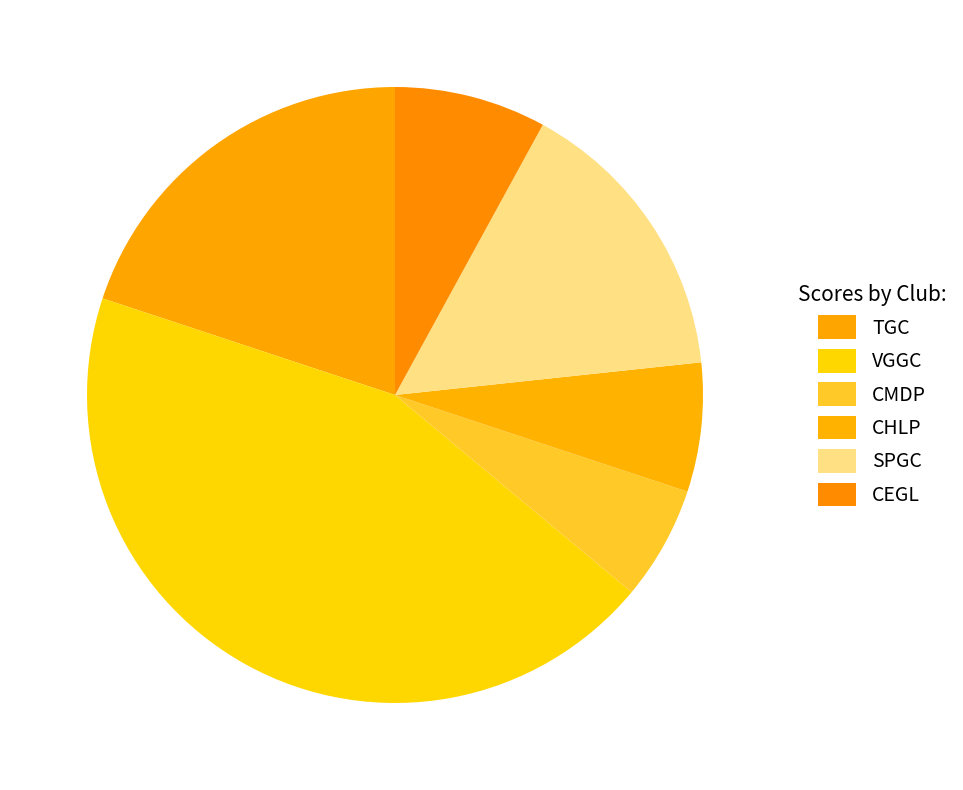

Is there any slice that represents more than half of the pie?

No